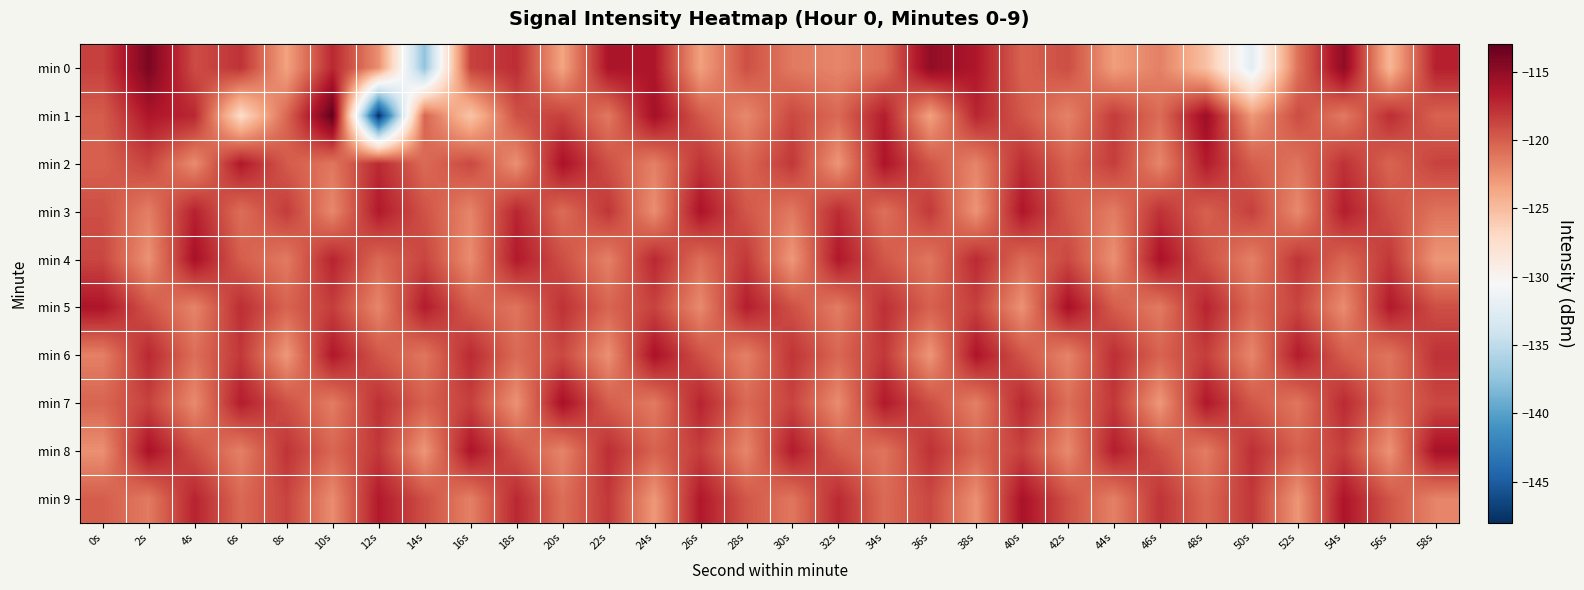

At which category is the sum across all series the highest?

54s